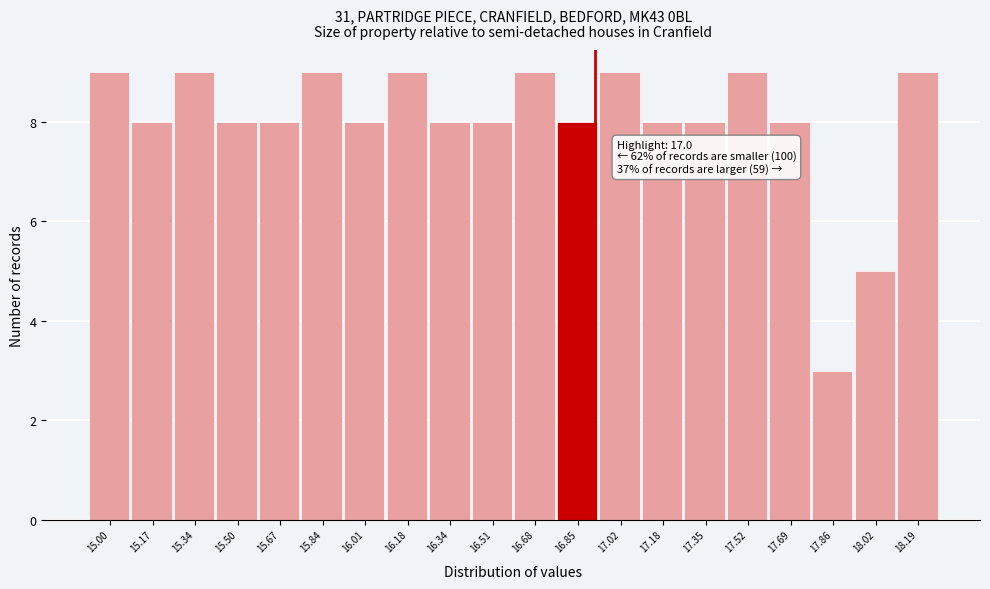

Reading left to right, list all the values displayed in this chart.

15.00=9	15.17=8	15.34=9	15.50=8	15.67=8	15.84=9	16.01=8	16.18=9	16.34=8	16.51=8	16.68=9	16.85=8	17.02=9	17.18=8	17.35=8	17.52=9	17.69=8	17.86=3	18.02=5	18.19=9